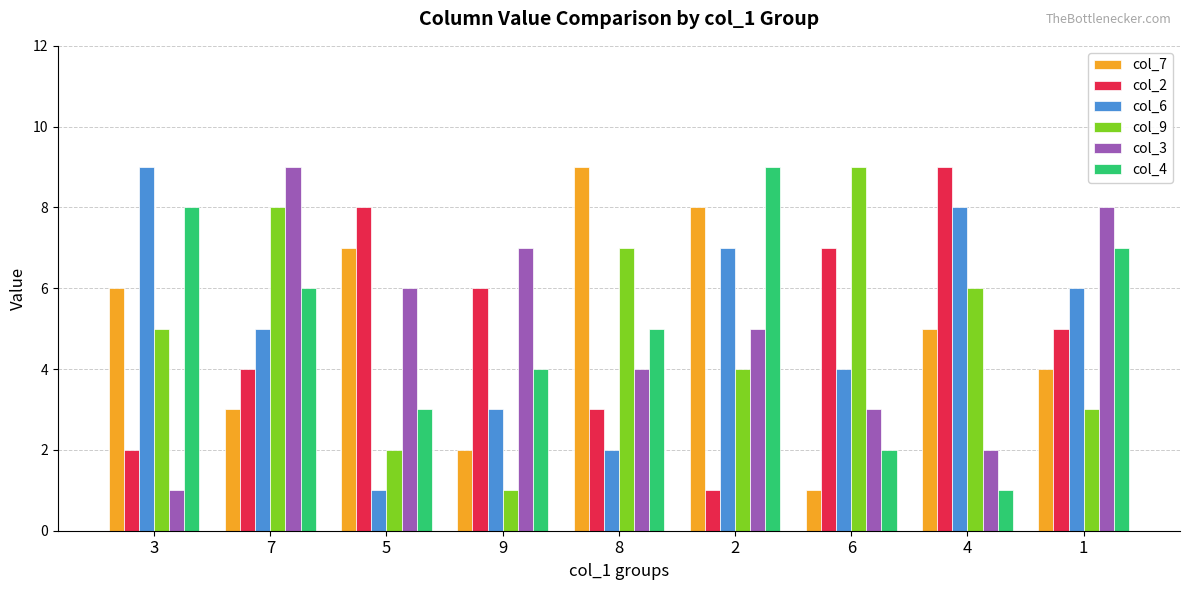

What is the sum of the col_6 values at 6 and 9?

7